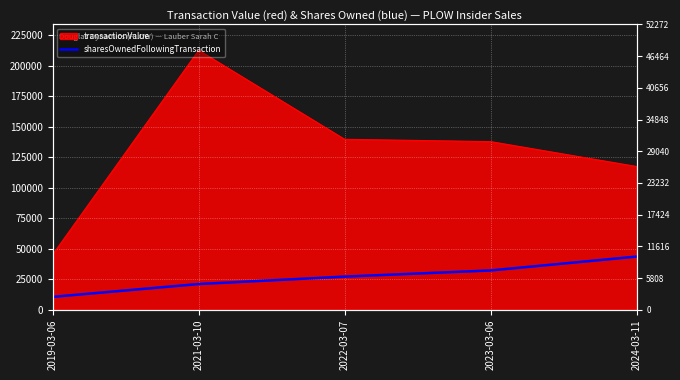

What is the label of the 1st point from the left?

2019-03-06